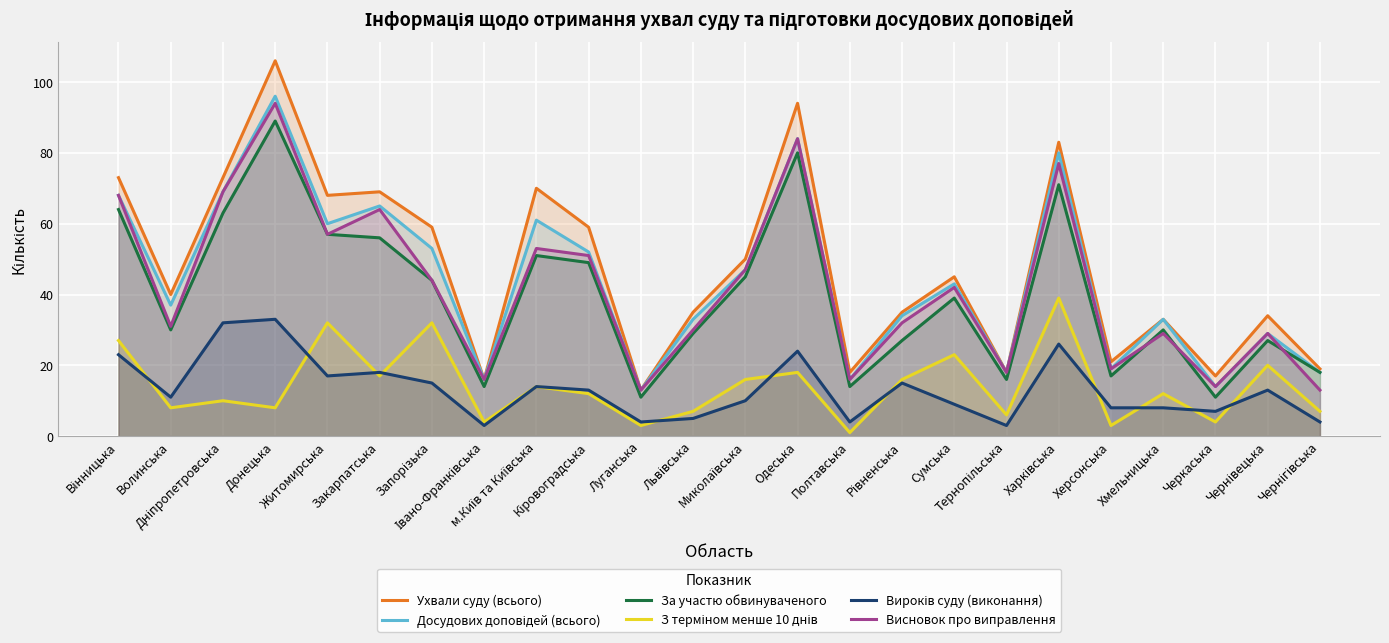

Rank the series by their maximum value, from lowest to highest.

Вироків суду (виконання), З терміном менше 10 днів, За участю обвинуваченого, Висновок про виправлення, Досудових доповідей (всього), Ухвали суду (всього)